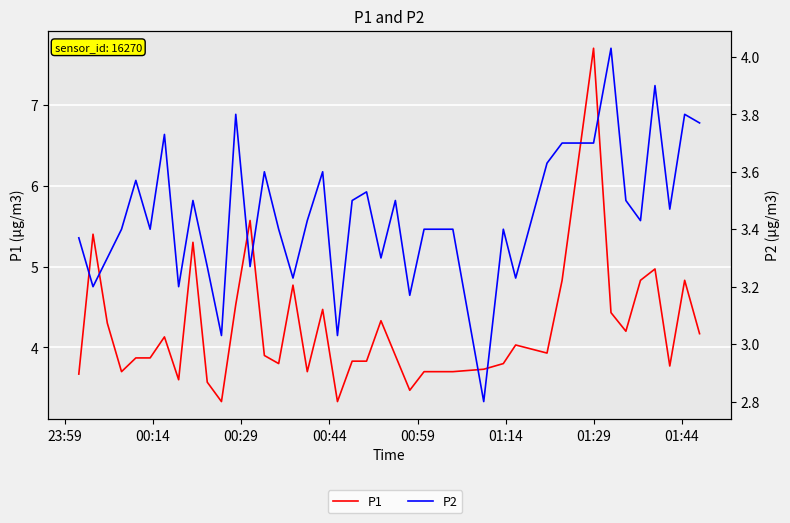

True or false: P1 has more than 0 points higher than both neighbors.

True